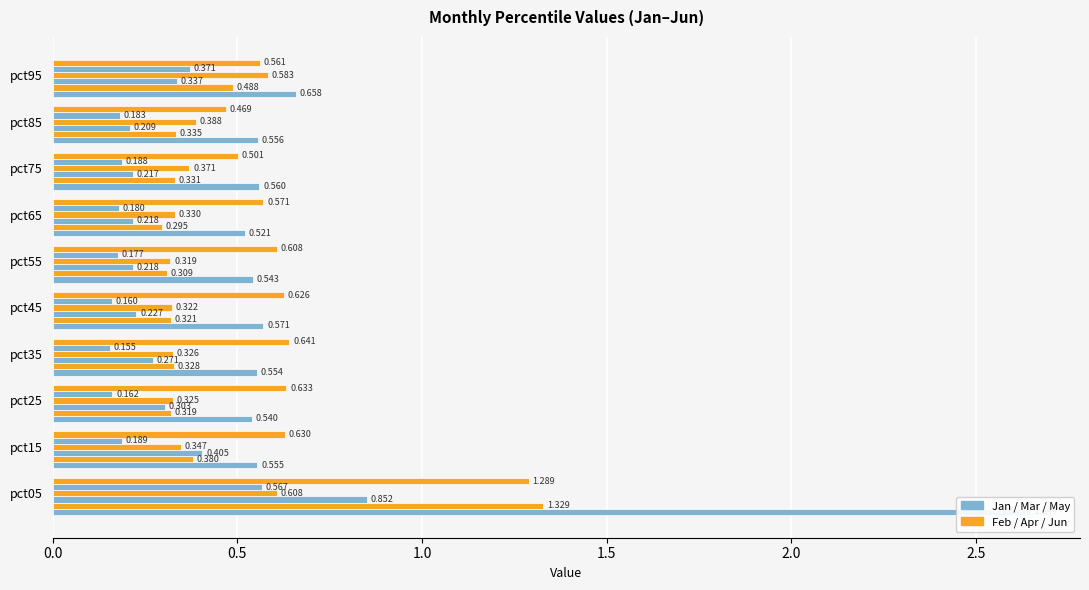

At how many categories does at least one series exceed 0?

10